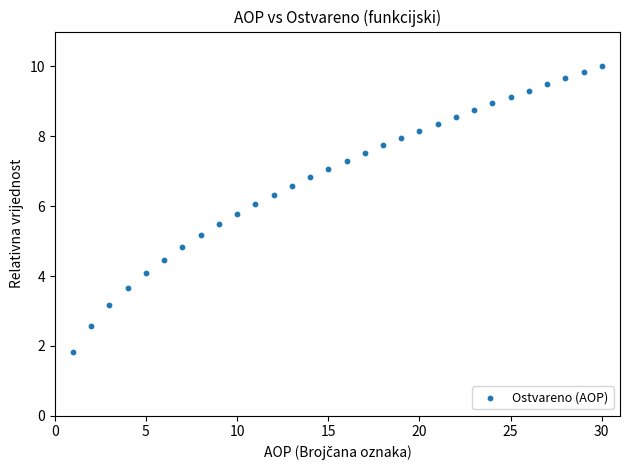

What is the range of Y values (max minus min)?

8.2